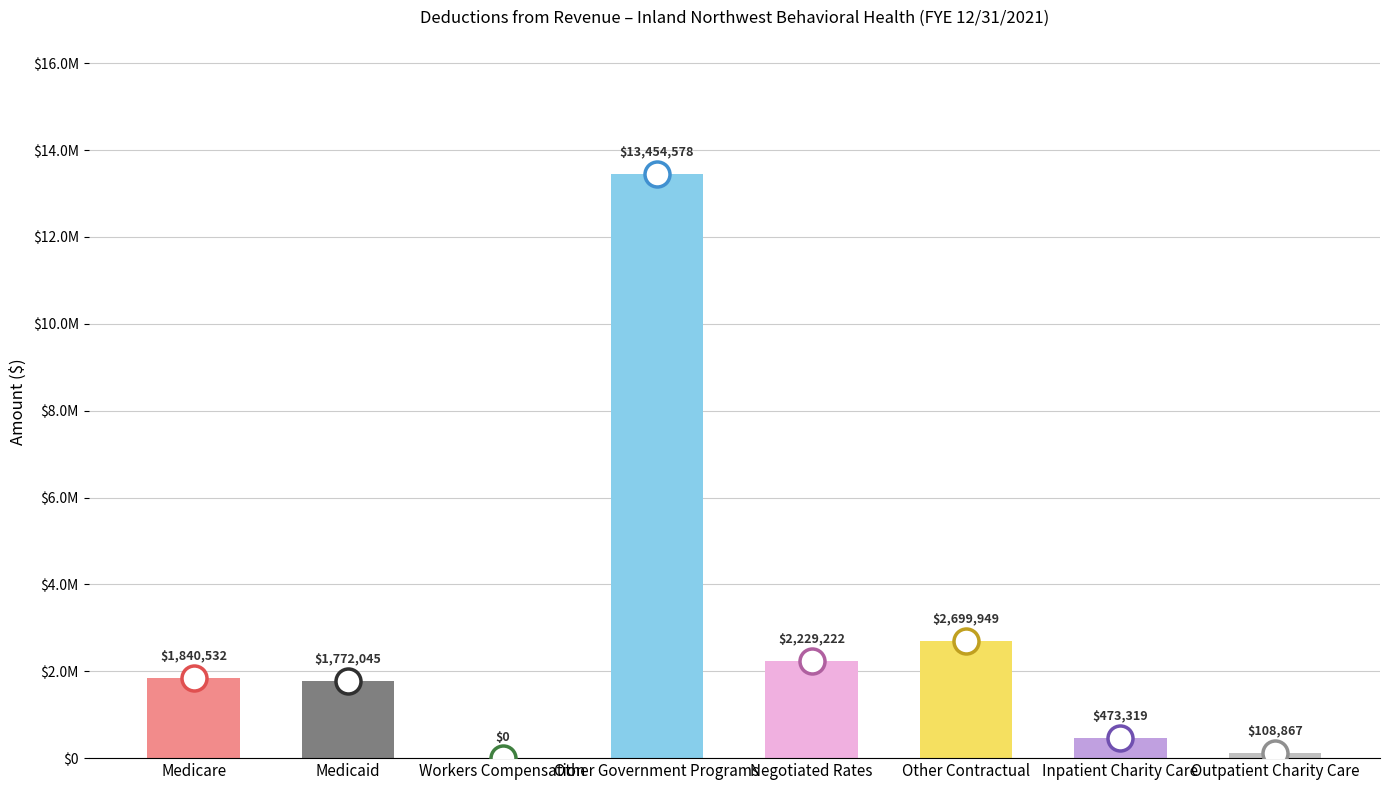

Is it true that the value at Negotiated Rates is 669905.4?

False